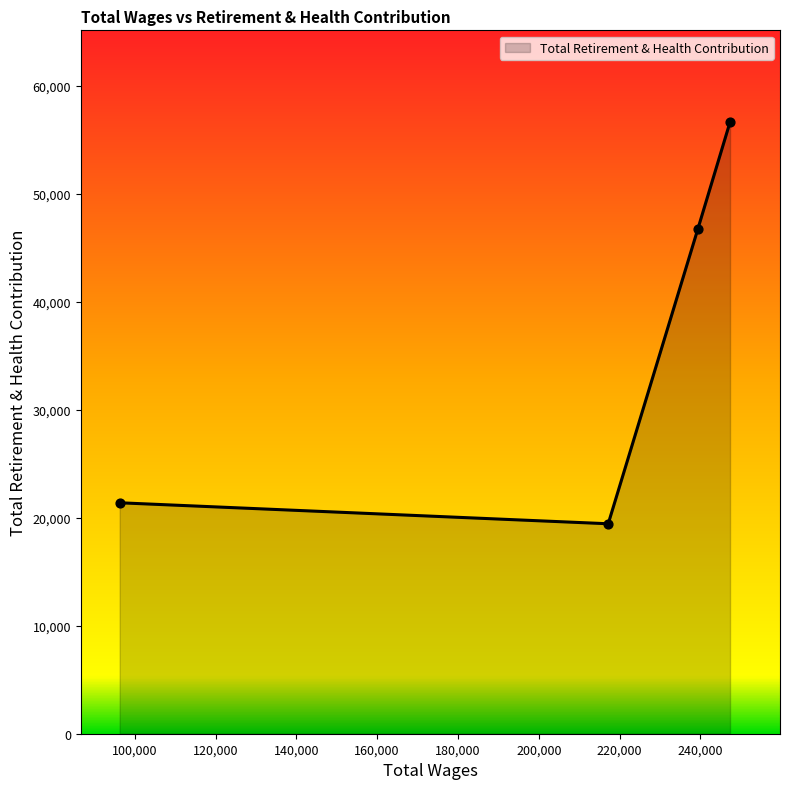

What is the sum of all values?

144124